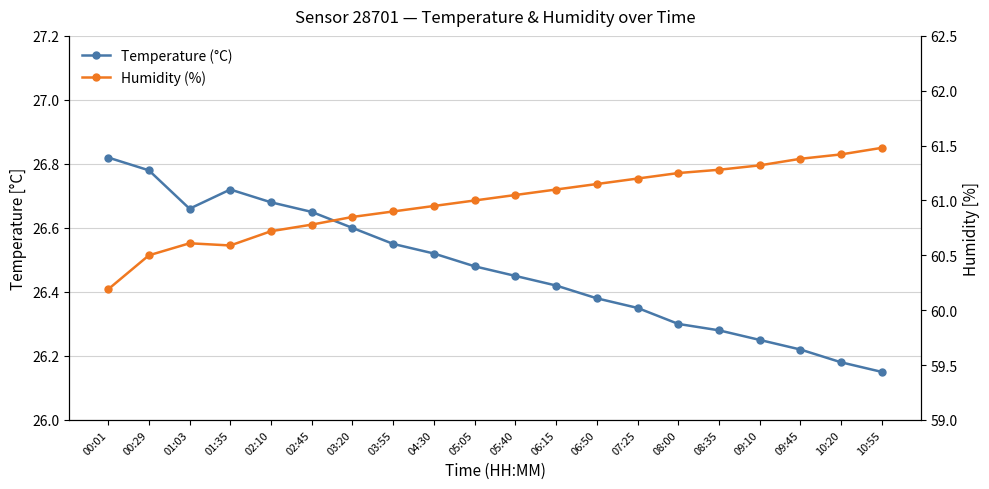

What value does the Humidity (%) series have at 08:35?

61.3